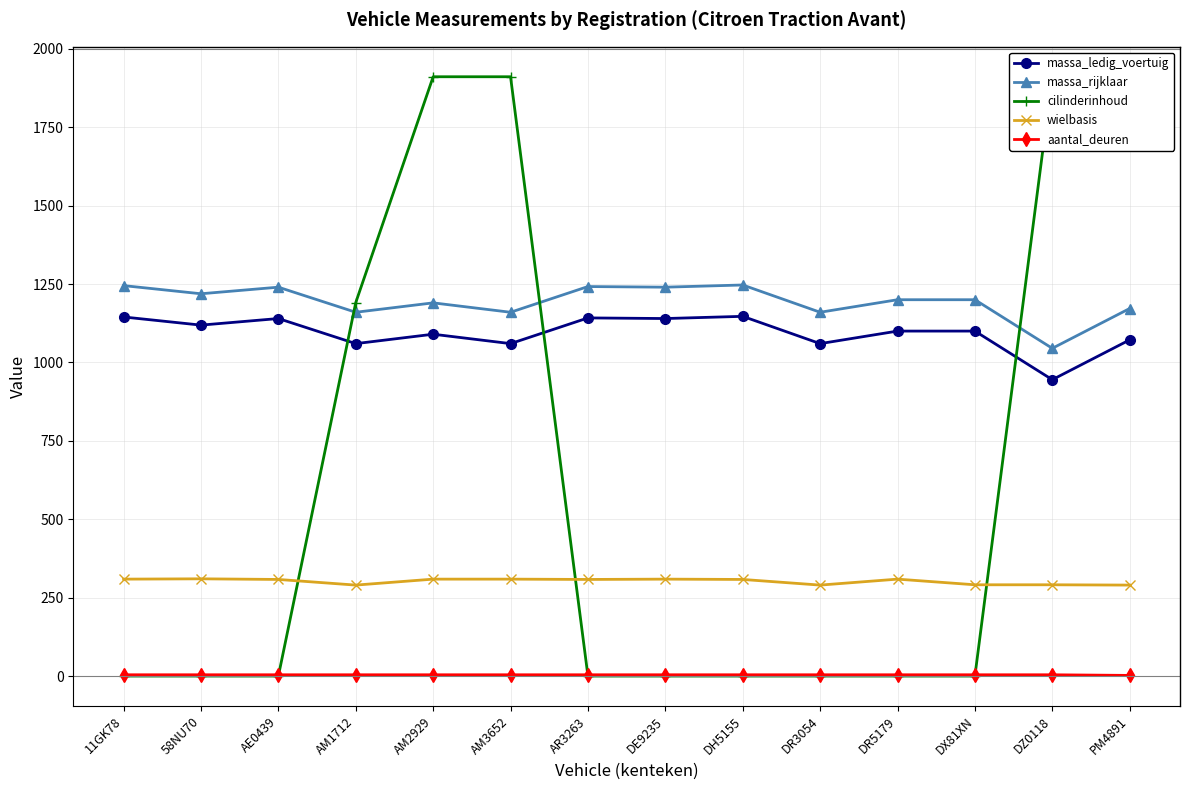

At which category is the sum across all series the highest?

AM2929